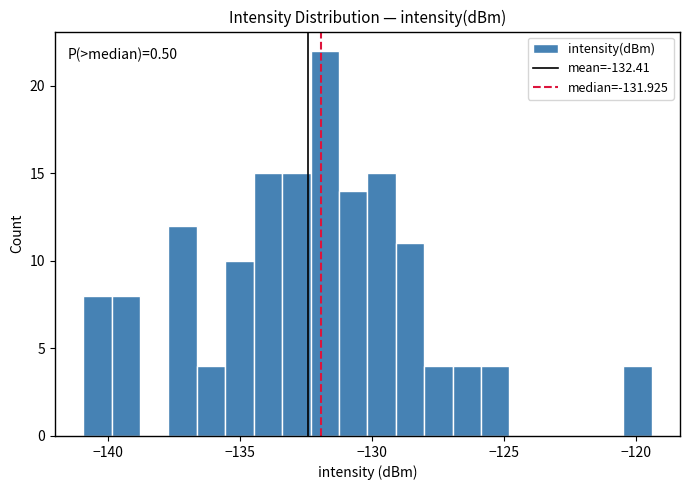

Around what value on the x-axis is the tallest bar? Give the approximate position of its centre, as read against the axis.

-132.0